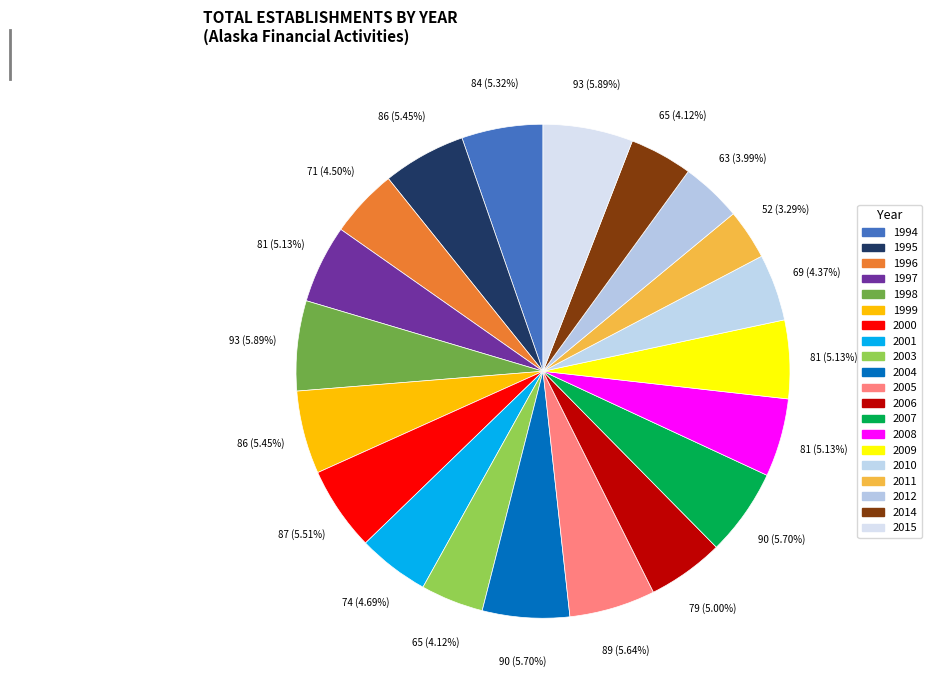

What percentage is the 2014 slice, to the nearest percent?

4%